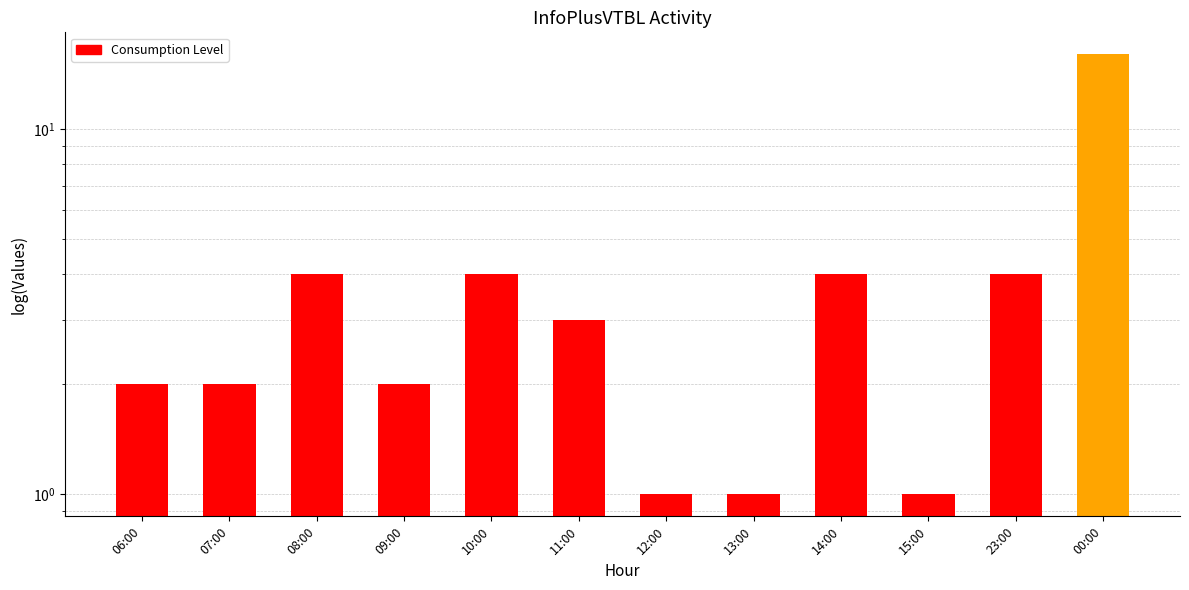

What is the change in value from 06:00 to 11:00?

+1